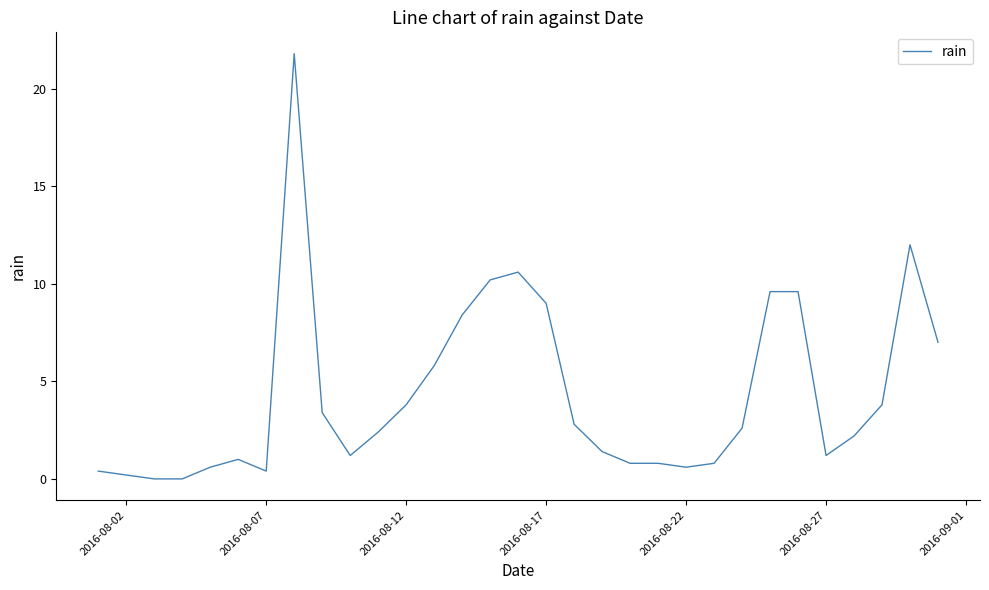

What is the maximum value shown in the chart?

21.8